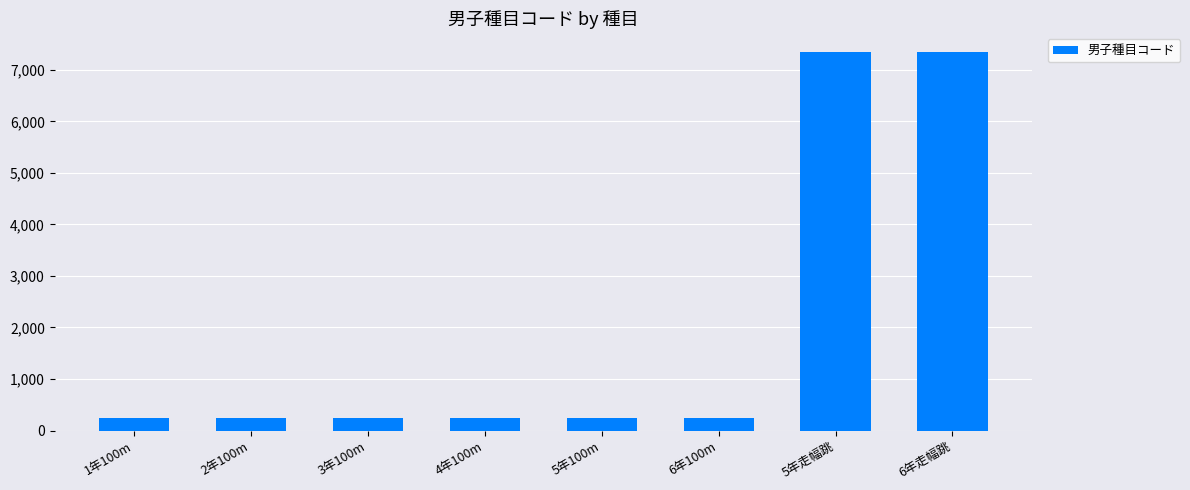

How many bars are there in total?

8